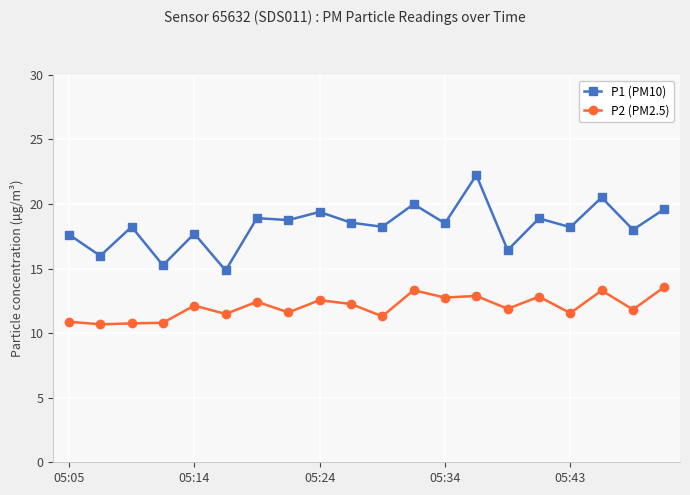

True or false: P1 (PM10) has more than 2 points higher than both neighbors.

True